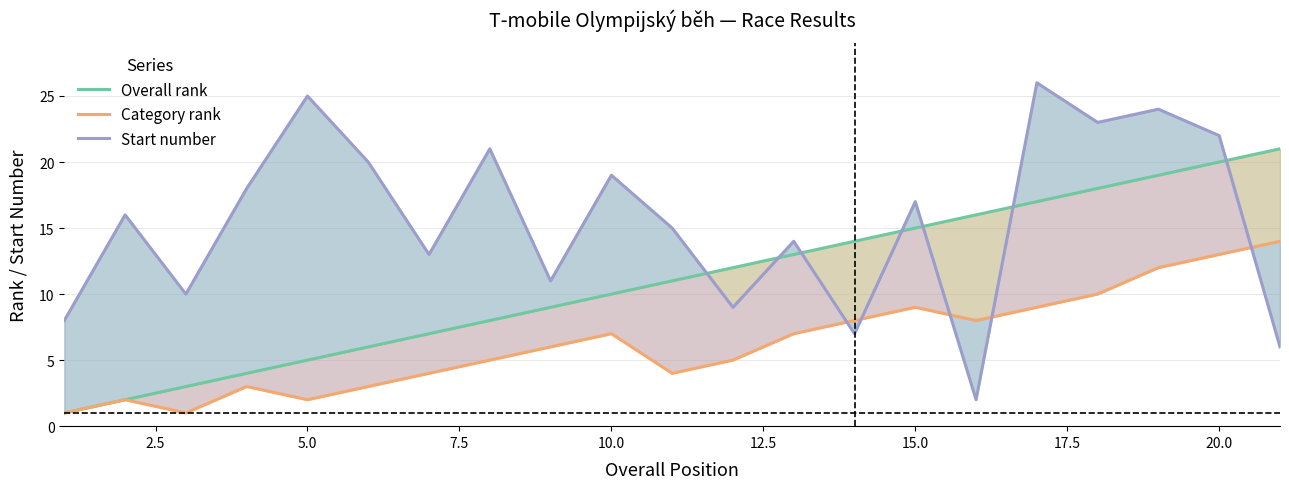

What is the sum of all Overall rank values?

231